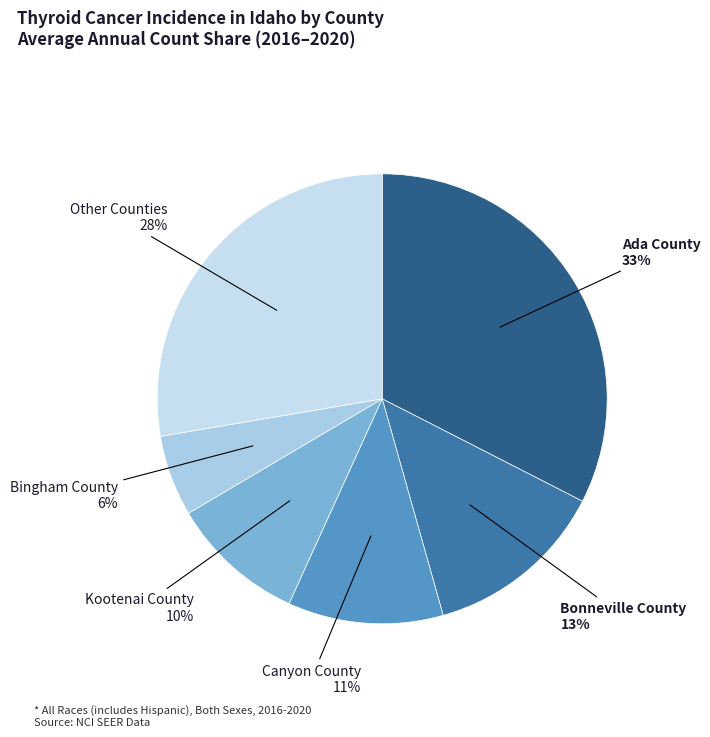

Which slice is the largest?

Ada County